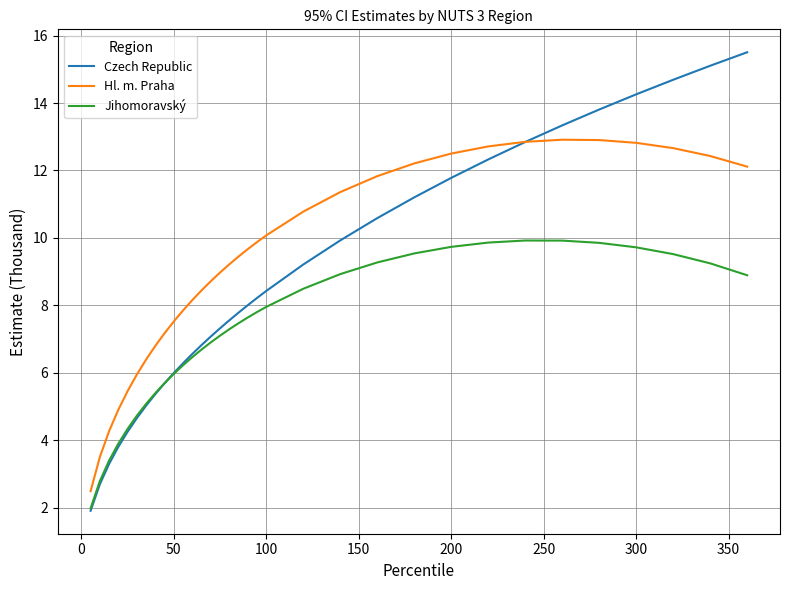

What is the maximum value for Hl. m. Praha?

12.9